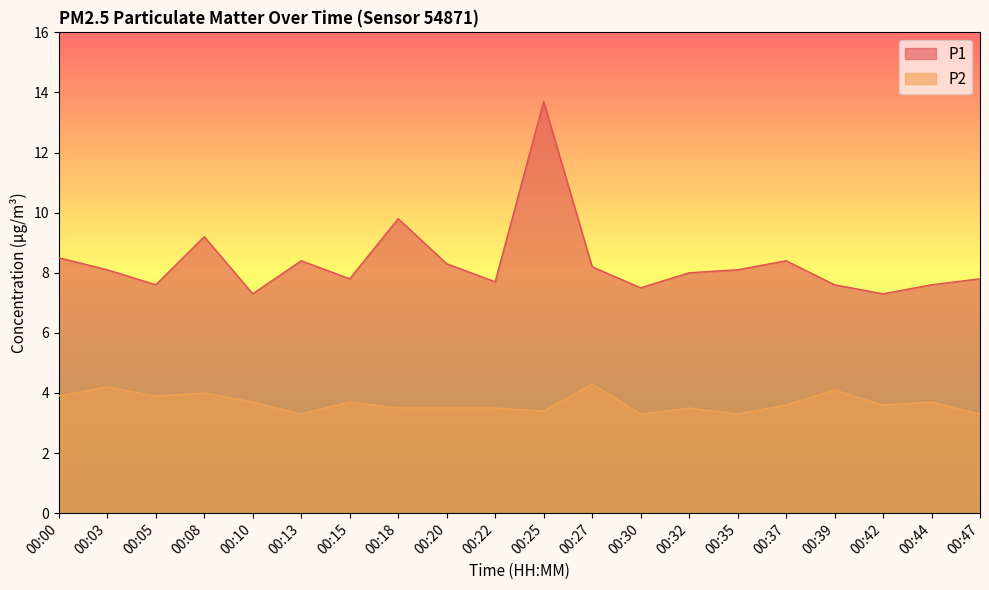

Rank the categories by P2 value from highest to lowest.

00:27, 00:03, 00:39, 00:08, 00:00, 00:05, 00:10, 00:15, 00:44, 00:37, 00:42, 00:18, 00:20, 00:22, 00:32, 00:25, 00:13, 00:30, 00:35, 00:47